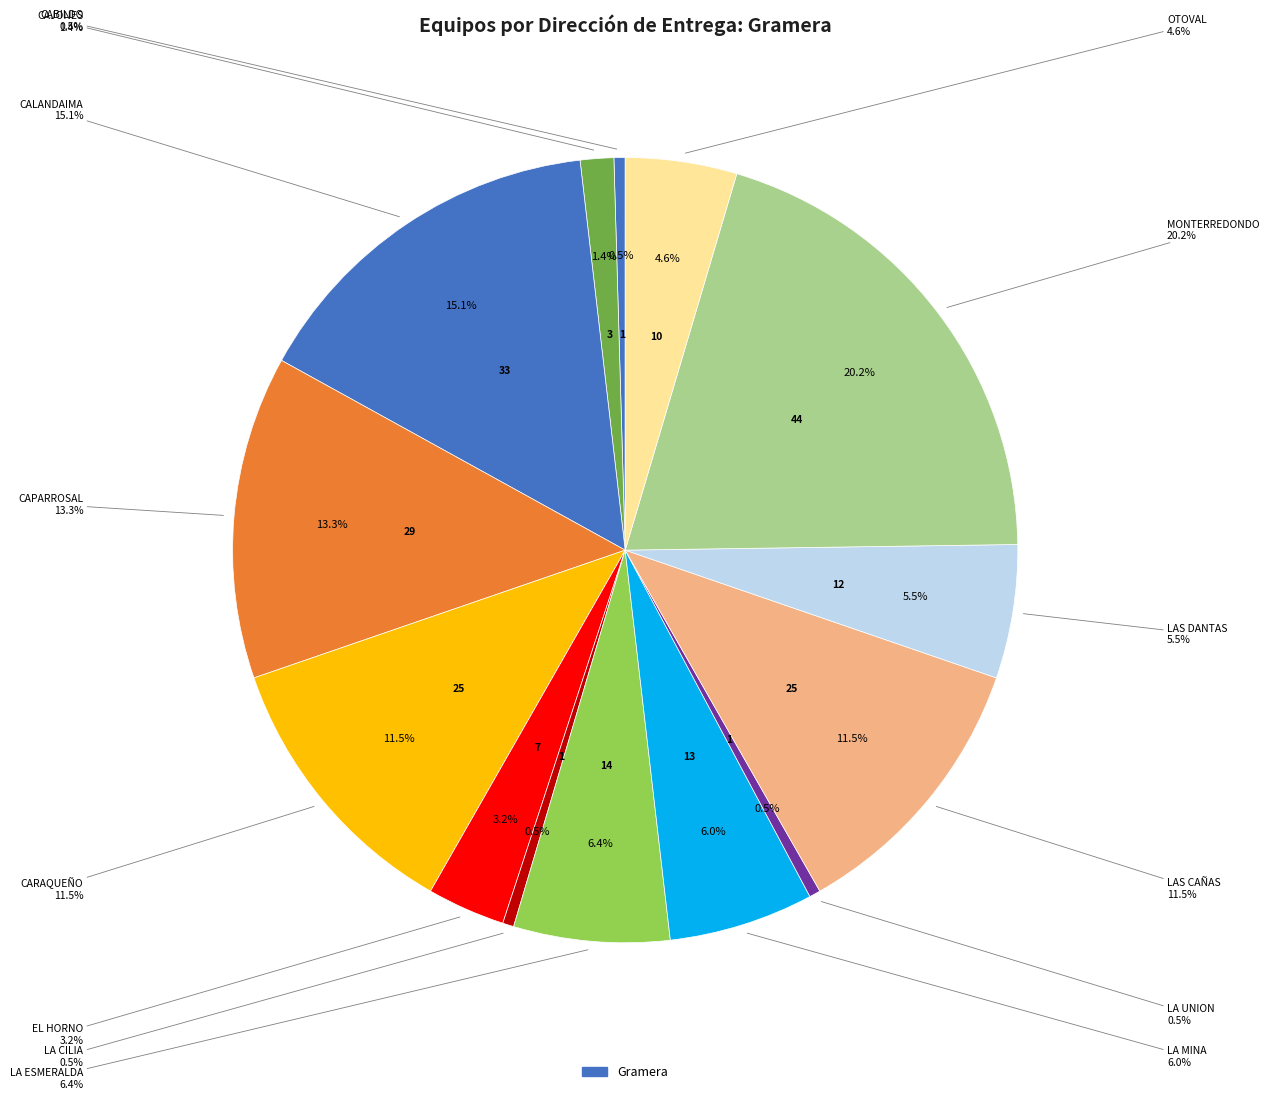

True or false: LAS DANTAS accounts for 6% of the total.

True